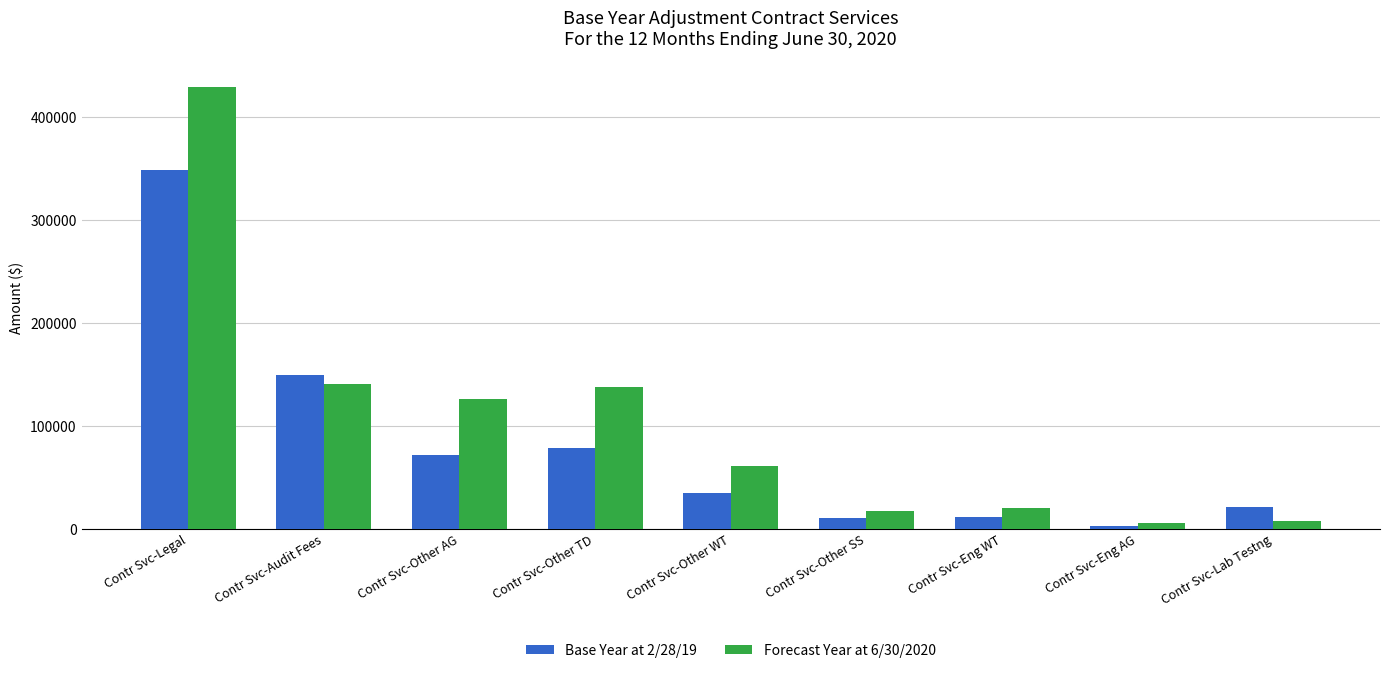

List the series in order of their peak value, highest first.

Forecast Year at 6/30/2020, Base Year at 2/28/19